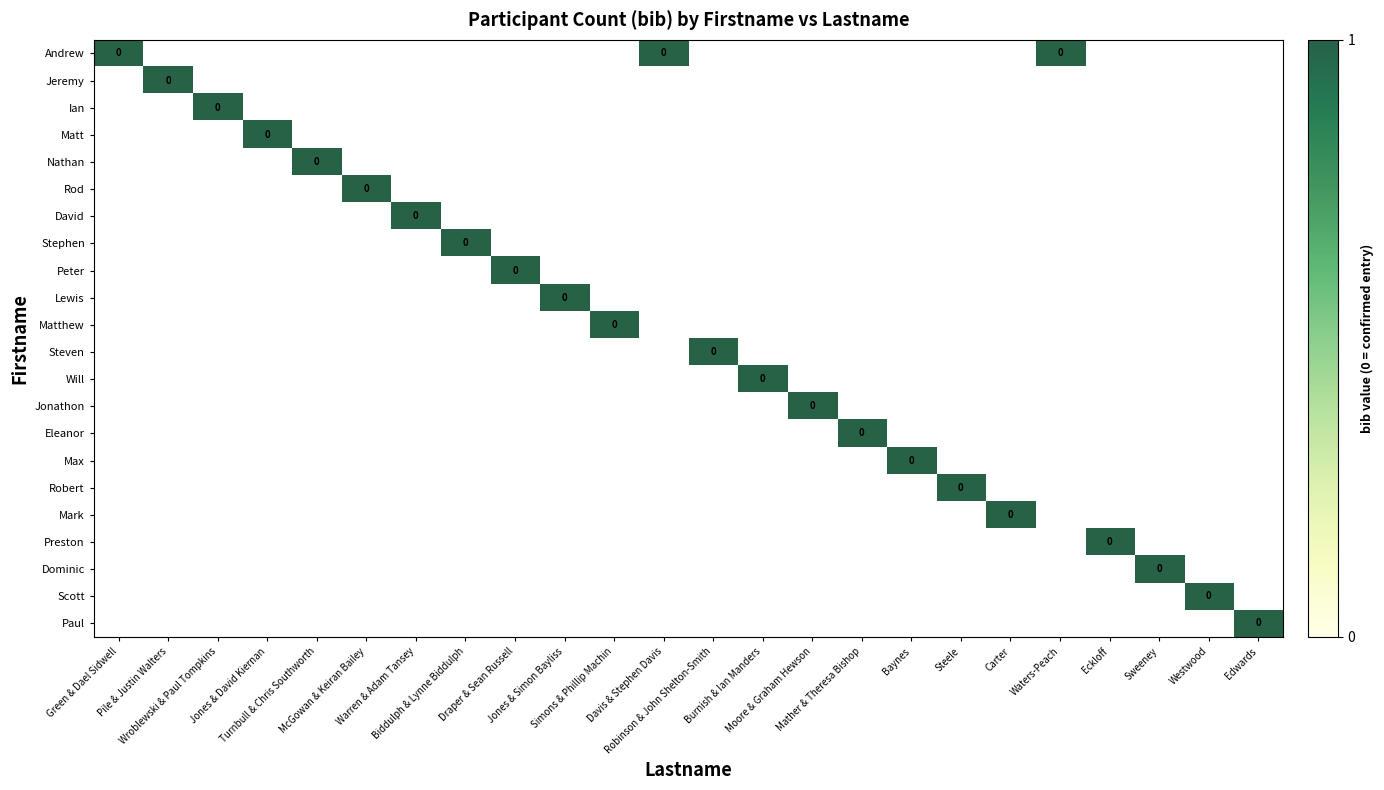

List the labels in order of Eleanor value, smallest first.

Green & Dael Sidwell, Pile & Justin Walters, Wroblewski & Paul Tompkins, Jones & David Kiernan, Turnbull & Chris Southworth, McGowan & Keiran Bailey, Warren & Adam Tansey, Biddulph & Lynne Biddulph, Draper & Sean Russell, Jones & Simon Bayliss, Simons & Phillip Machin, Davis & Stephen Davis, Robinson & John Shelton-Smith, Burnish & Ian Manders, Moore & Graham Hewson, Baynes, Steele, Carter, Waters-Peach, Eckloff, Sweeney, Westwood, Edwards, Mather & Theresa Bishop